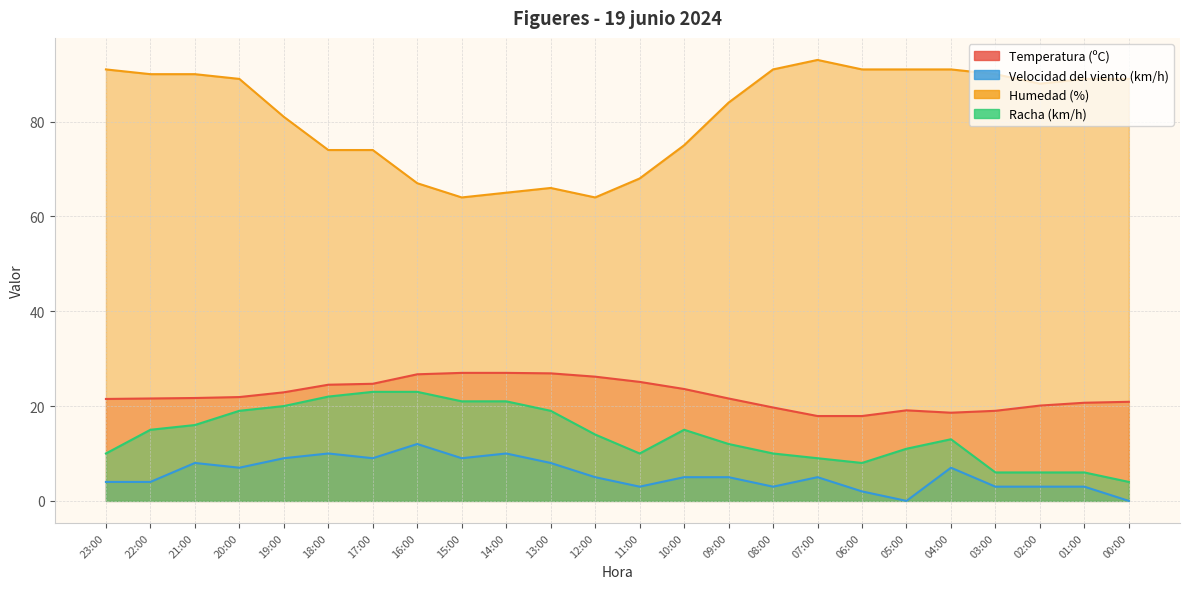

Where does the Velocidad del viento (km/h) series first go above 5?

21:00